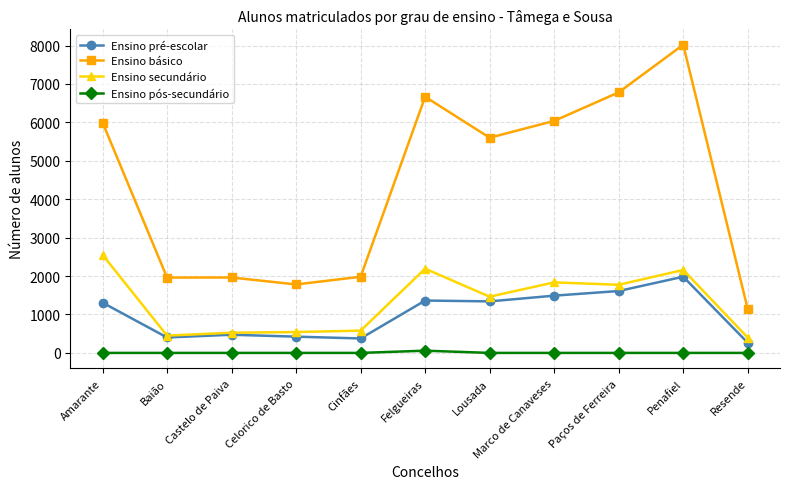

What is the total value across all series at Marco de Canaveses?

9365